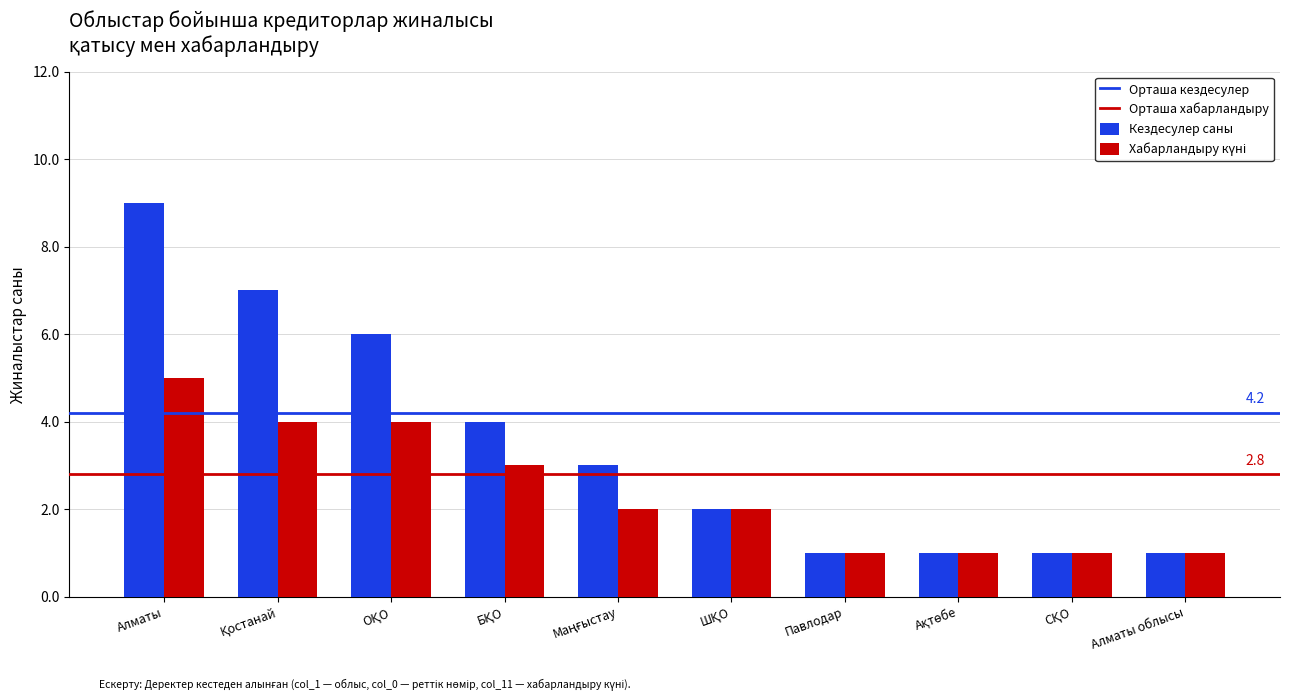

At which category is the sum across all series the highest?

Алматы